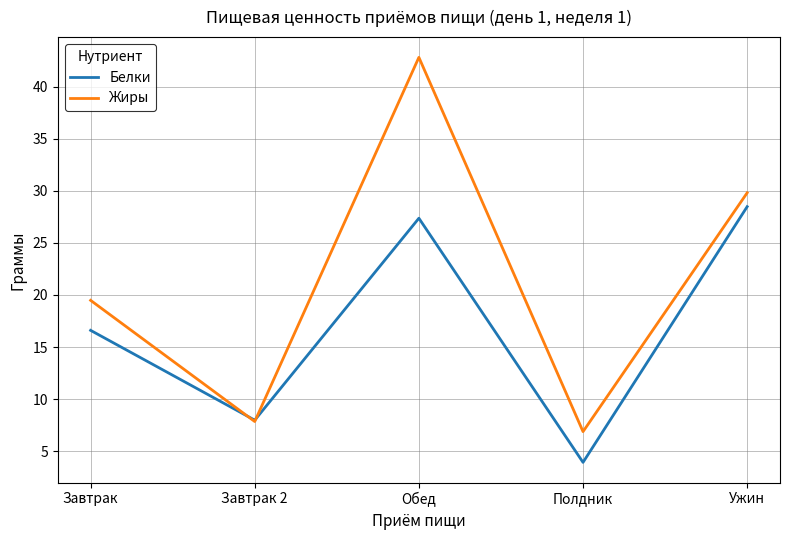

Where is the first local minimum for Жиры?

Завтрак 2